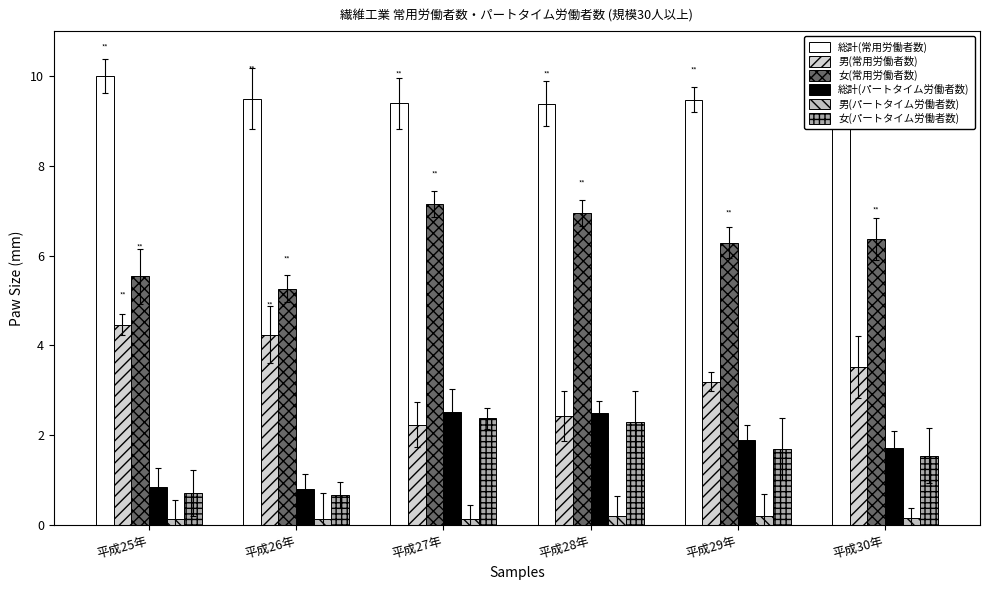

How many 女(常用労働者数) values are between 5 and 6?

2